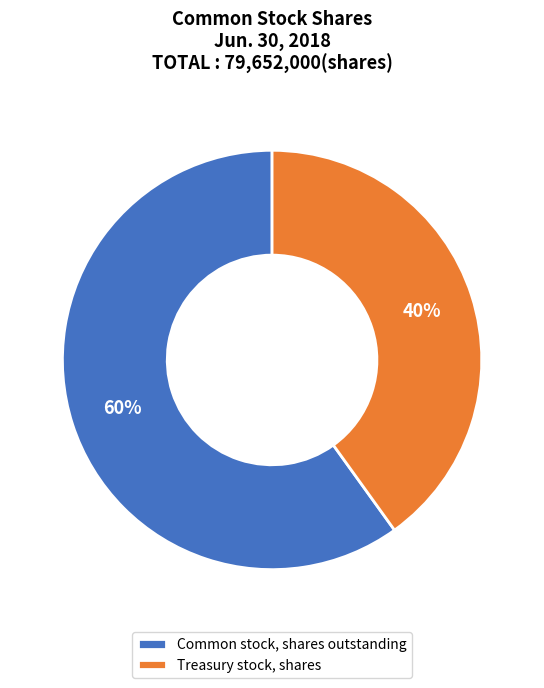

Count the number of slices in the pie.

2